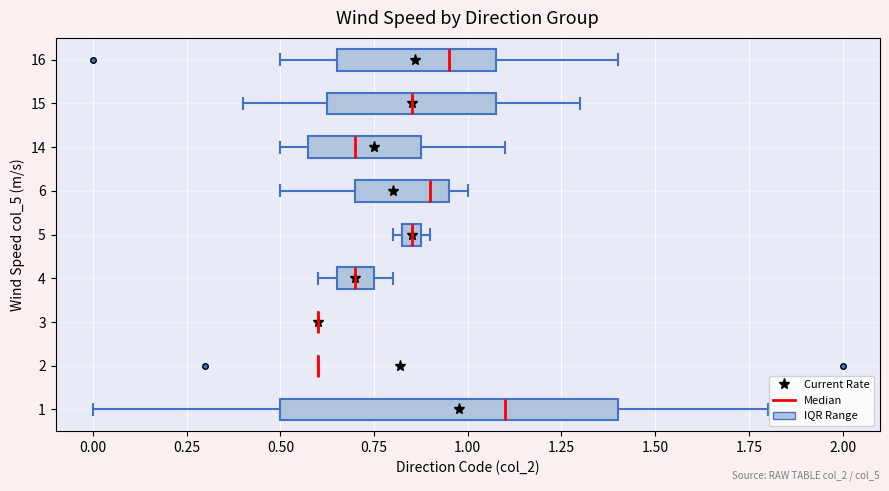

Where is the right edge of the box at y = 4 on the x-axis? The values are not printed on the chart, so give them approximately, as read against the axis.

0.75